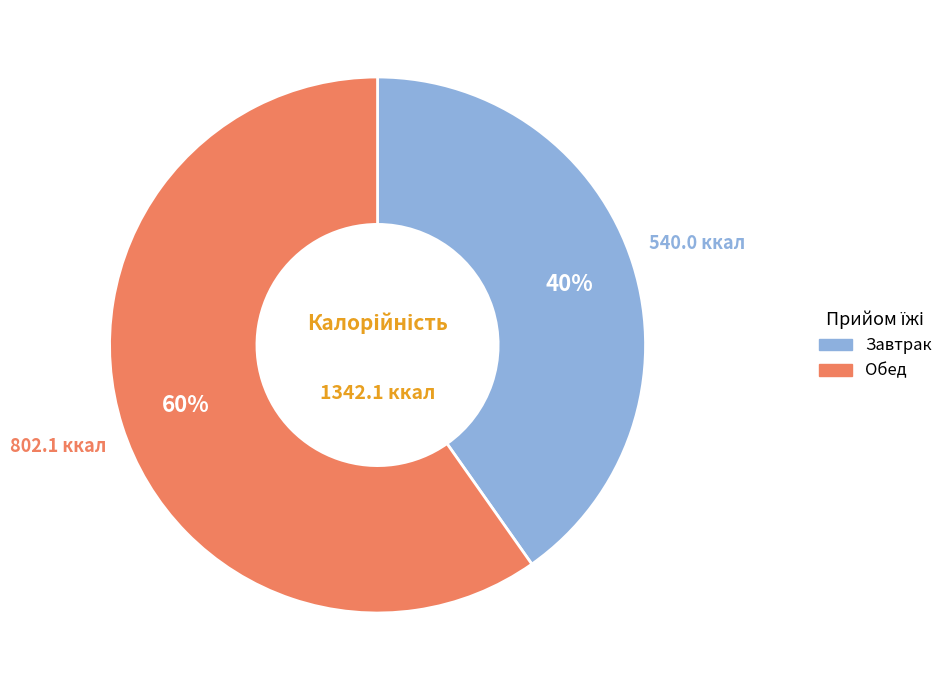

Which category has the smallest portion of the pie?

Завтрак